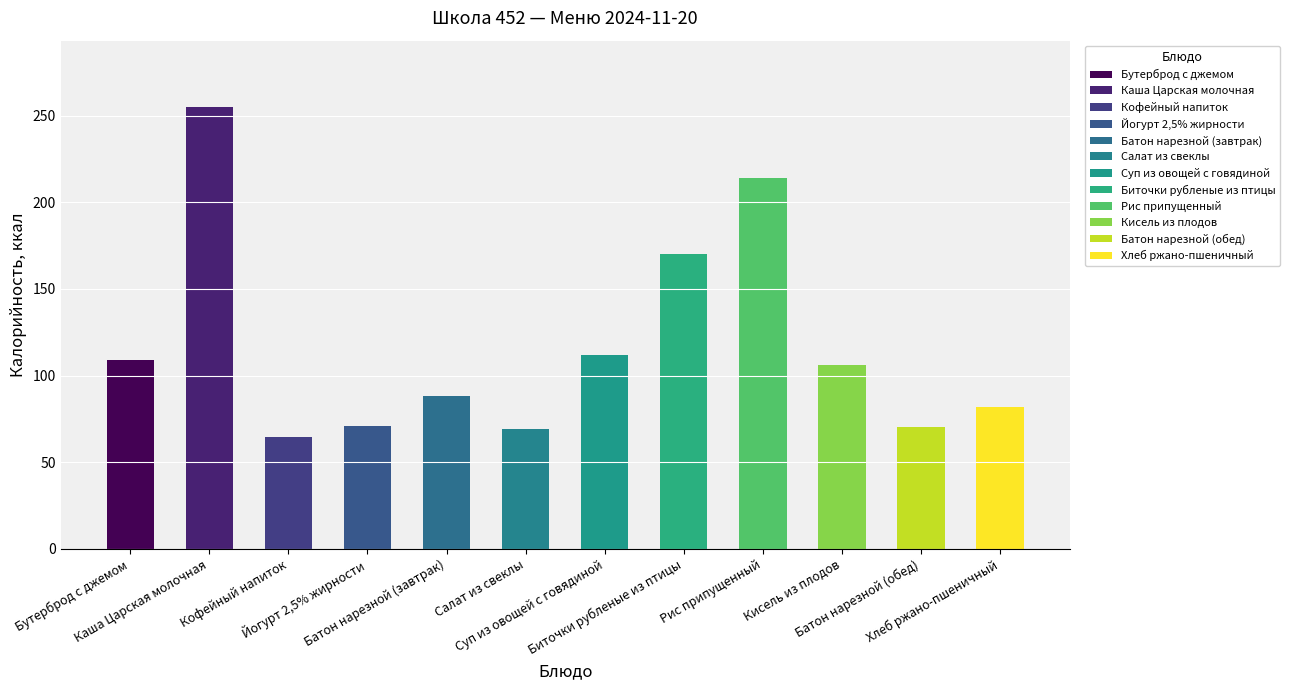

What is the ratio of the value at Йогурт 2,5% жирности to the value at Биточки рубленые из птицы?

0.4